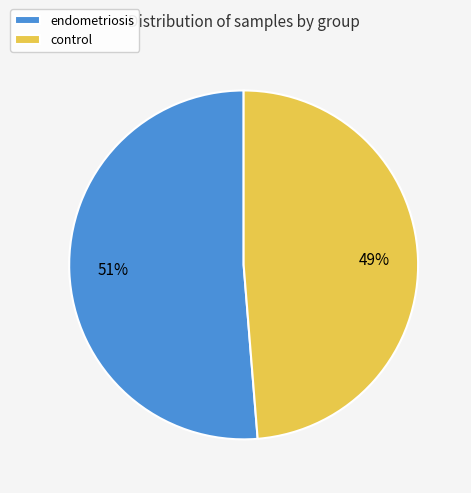

What is the largest slice in the pie chart?

endometriosis